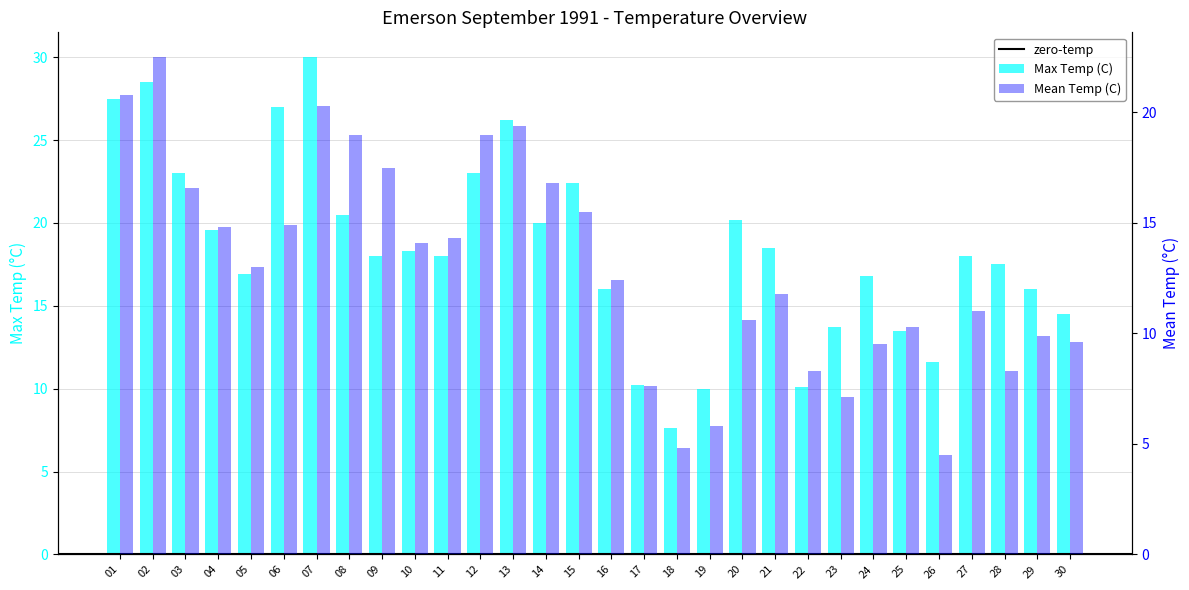

Is it true that Max Temp (C) equals 37.5 at 02?

False